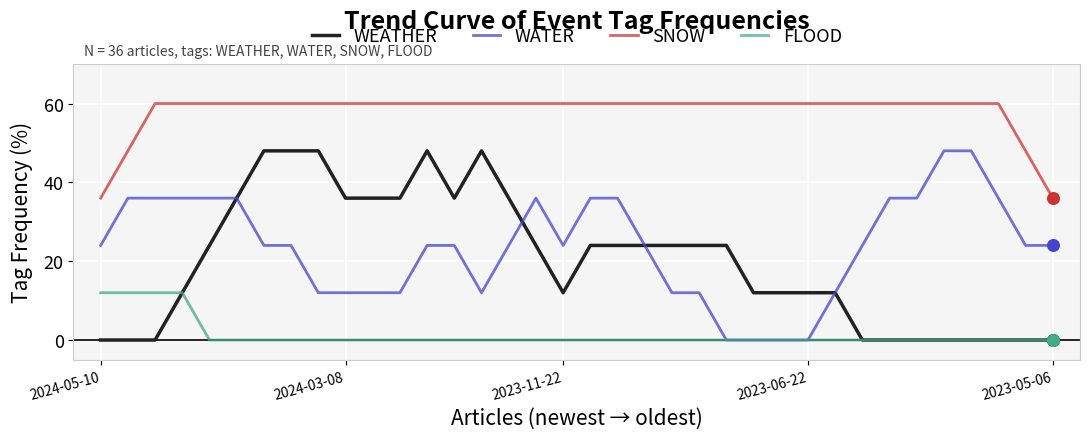

True or false: SNOW and WEATHER cross at least once.

False